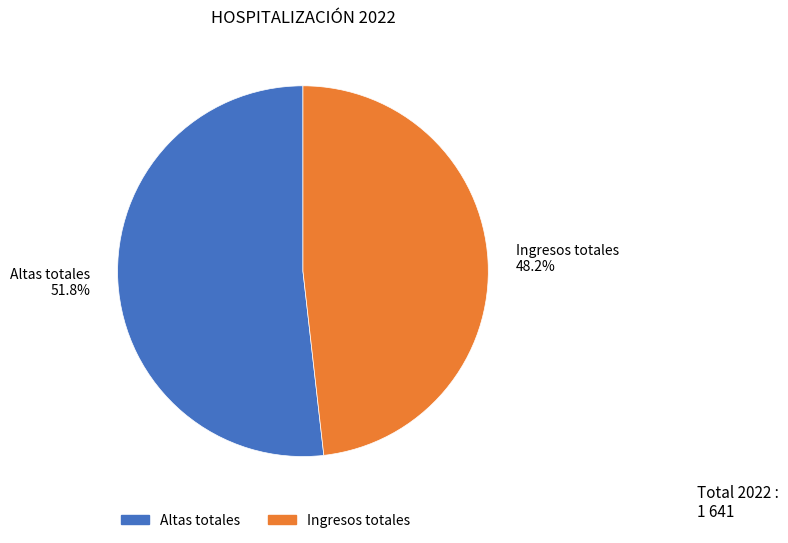

Rank the categories by value from highest to lowest.

Altas totales 51.8%, Ingresos totales 48.2%